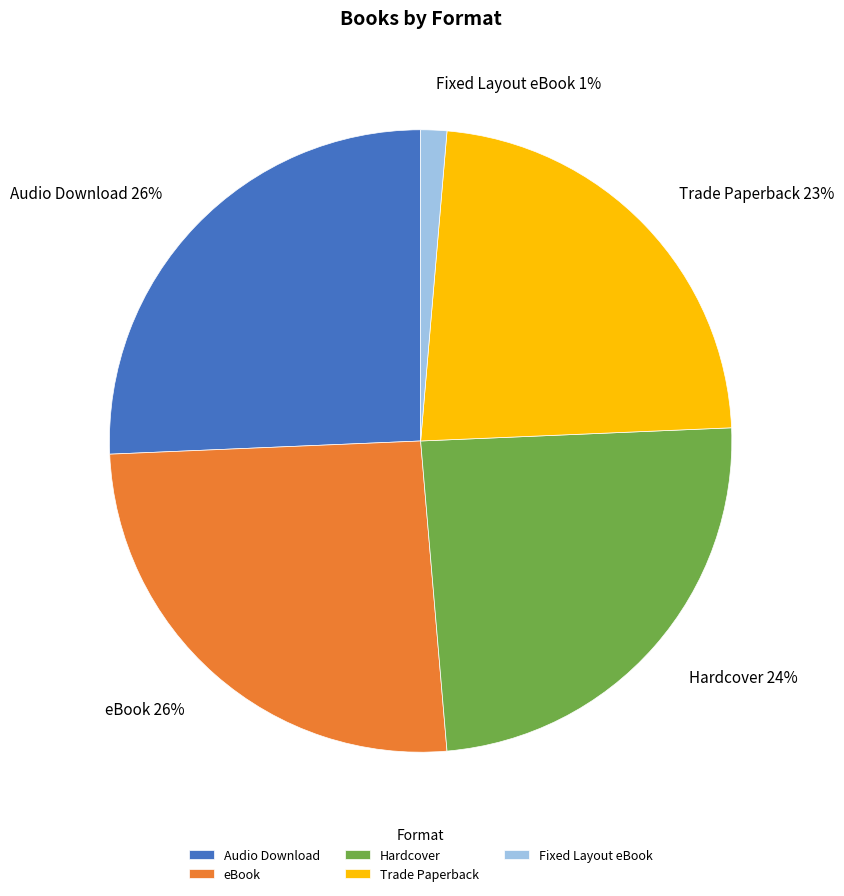

Does eBook represent more than half of the total?

No